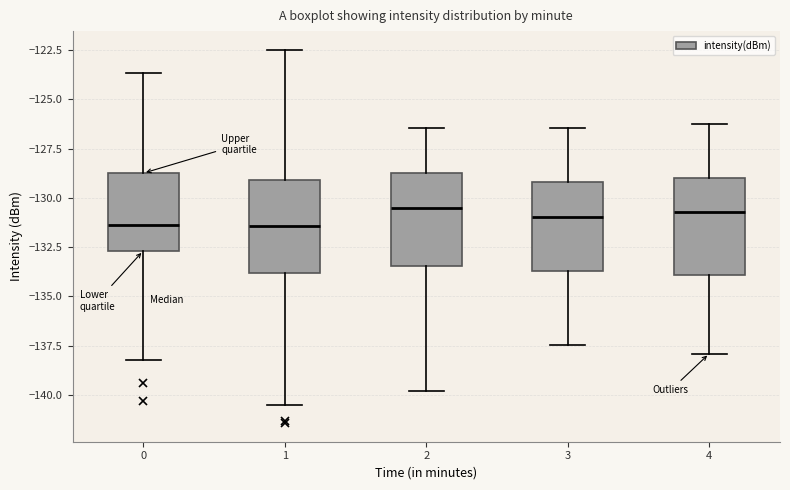

Reading left to right, transcribe this box plot: for each box, give where its median line is, the range the box spans, and where its two whiskers end, as read against the y-axis. The values are not printed on the chart, so give them approximately, as read against the axis.

0: median -131.5, box -132.5 to -128.5, whiskers -138.0 to -123.5
1: median -131.5, box -134.0 to -129.0, whiskers -140.5 to -122.5
2: median -130.5, box -133.5 to -128.5, whiskers -140.0 to -126.5
3: median -131.0, box -133.5 to -129.0, whiskers -137.5 to -126.5
4: median -130.5, box -134.0 to -129.0, whiskers -138.0 to -126.0